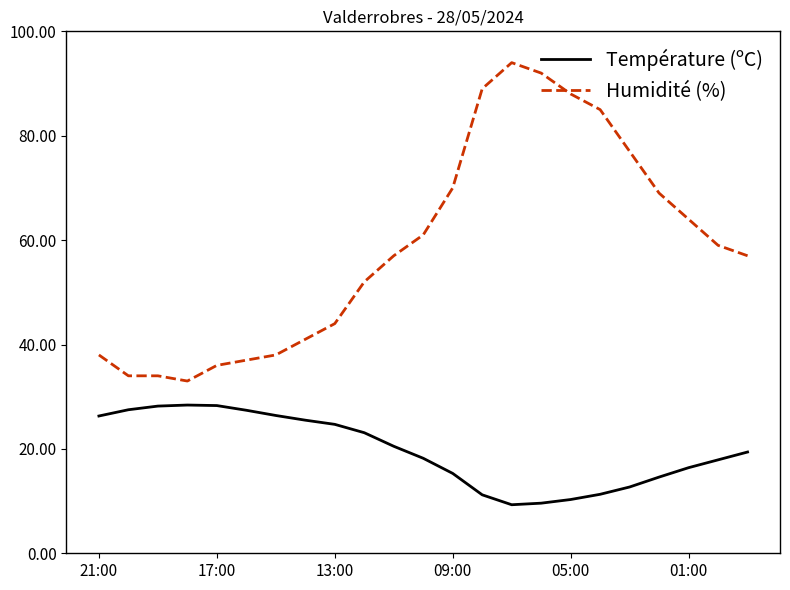

Rank the series by their average value, from highest to lowest.

Humidité (%), Température (ºC)